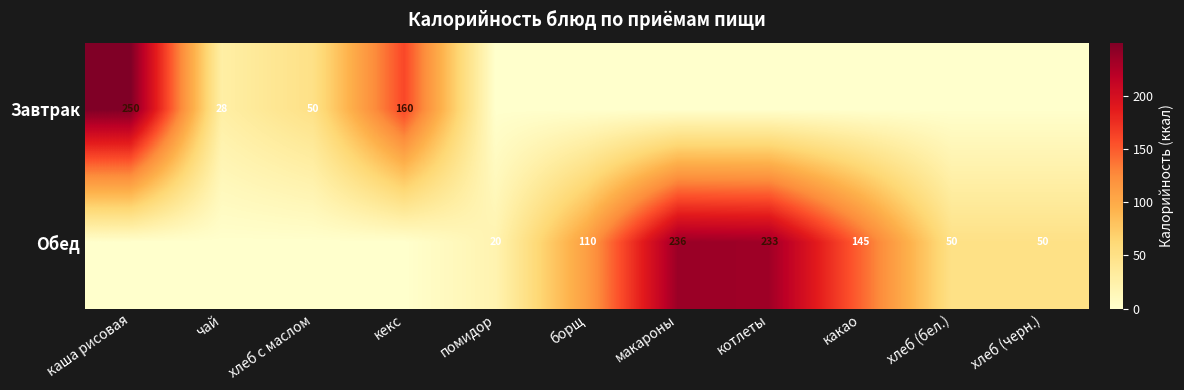

True or false: Обед has a value of 50 at хлеб (черн.).

True